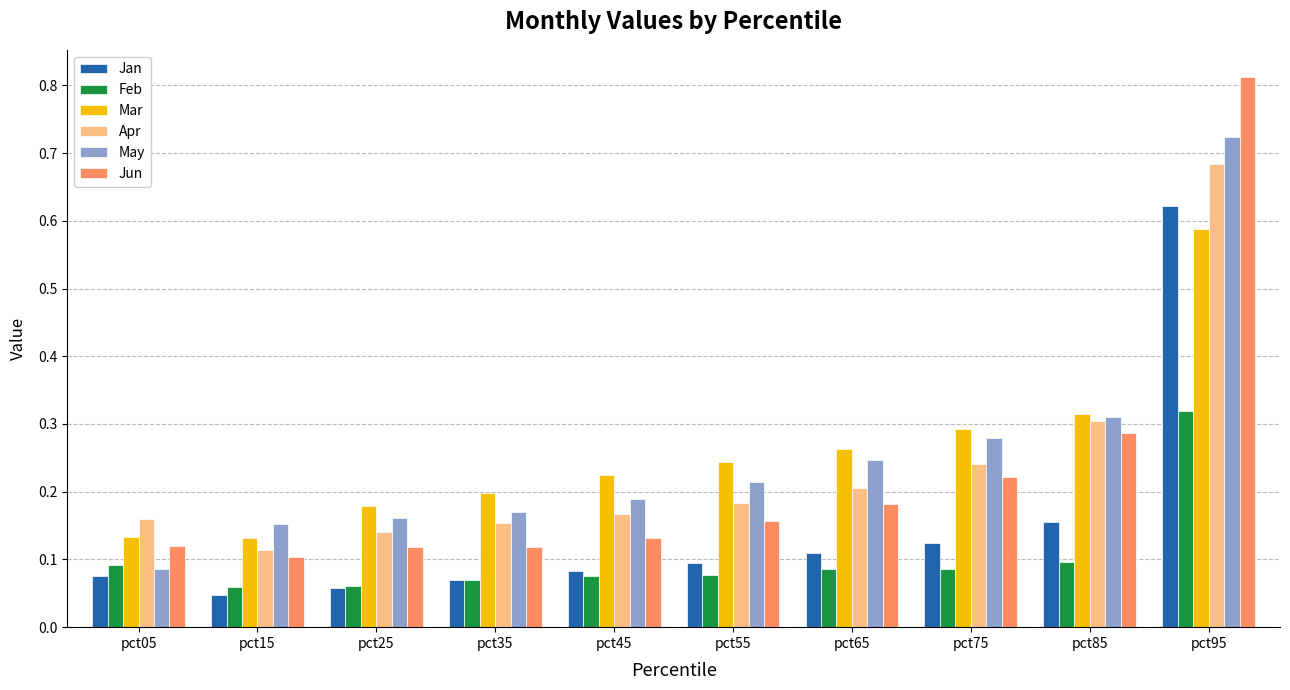

At how many categories does at least one series exceed 0?

10